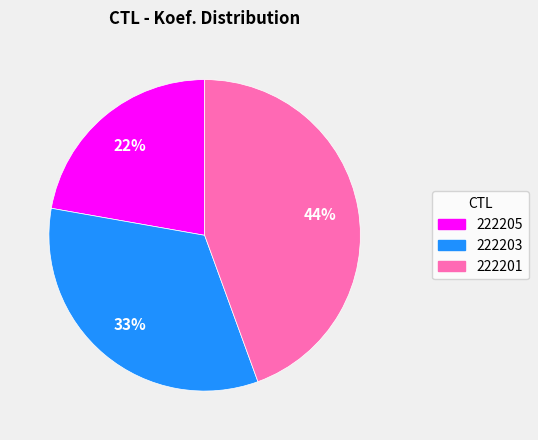

To the nearest percent, what is the average slice percentage?

33%